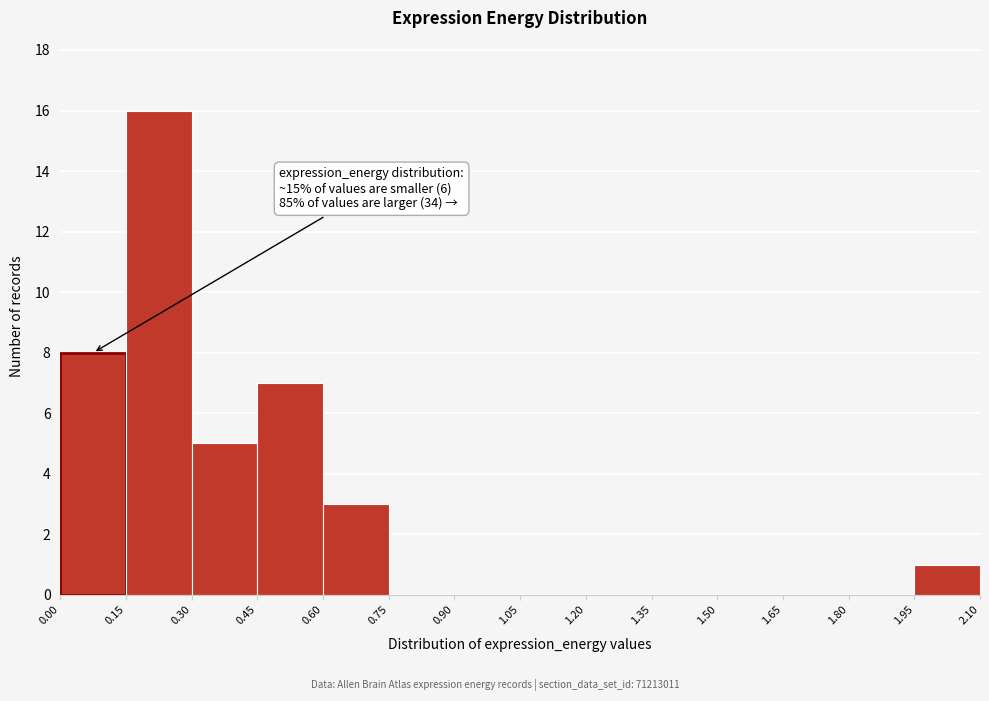

Which range on the x-axis has the tallest bar?

0.15 to 0.30